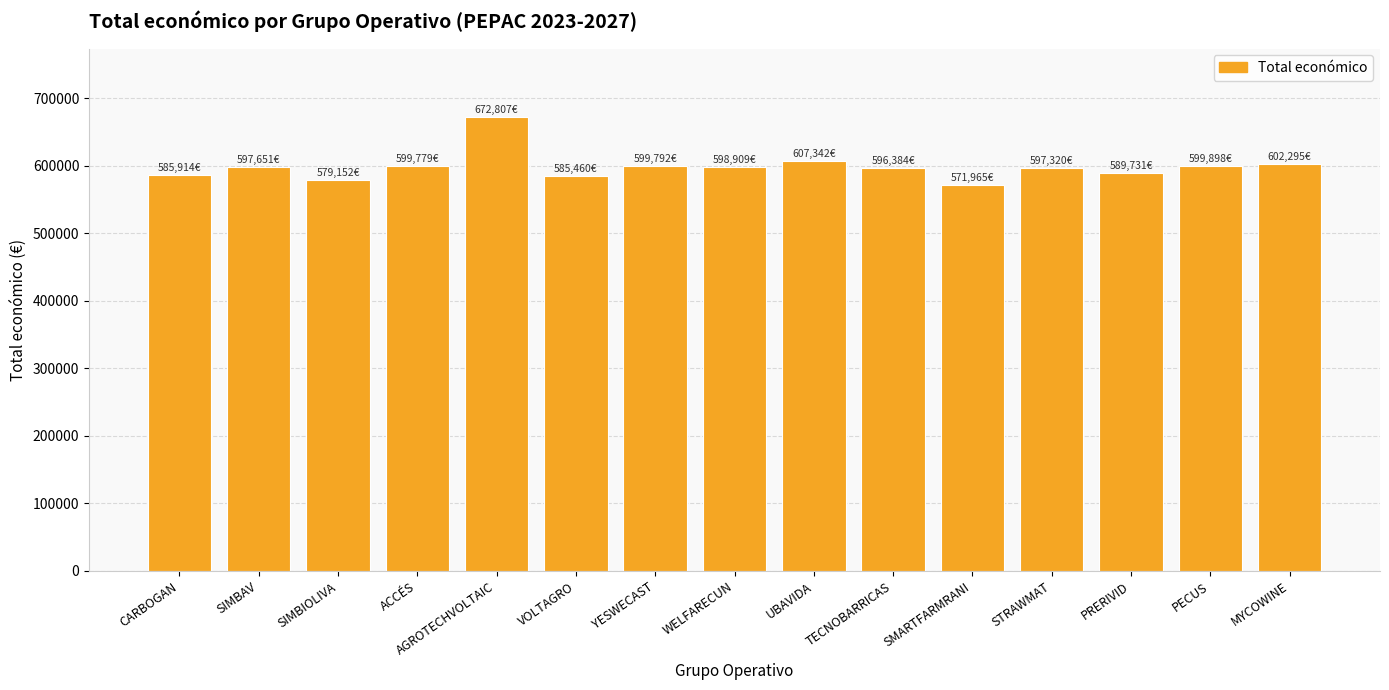

What is the difference between the values at WELFARECUN and SMARTFARMRANI?

26944